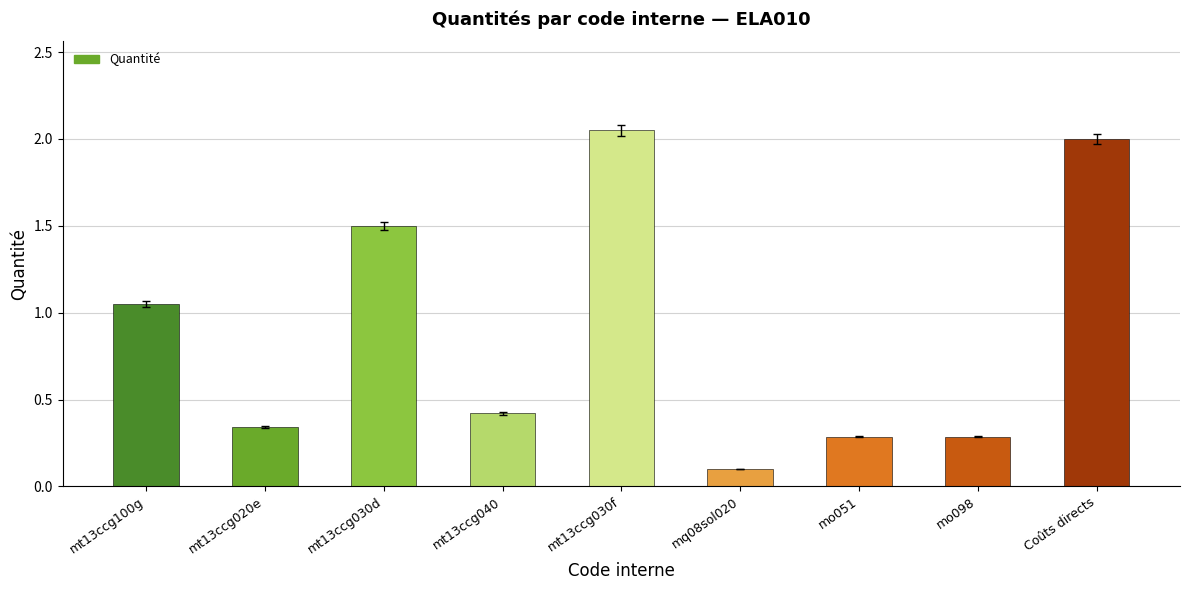

What position from the right is mo051?

3